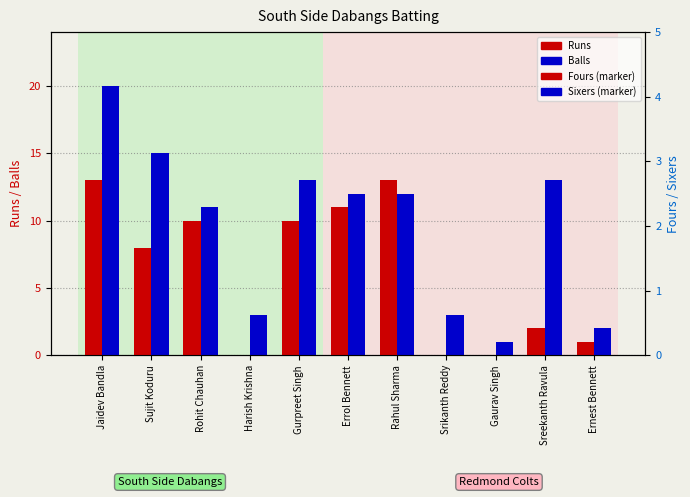

Rank the series at Harish Krishna from highest to lowest value.

Balls, Runs